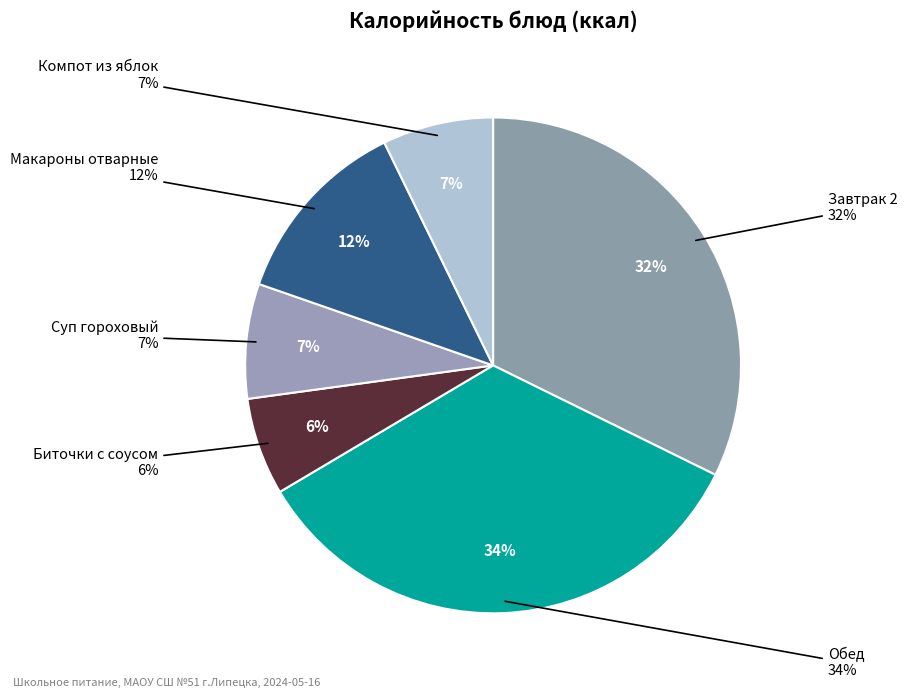

Between Компот из яблок and Суп гороховый, which is larger?

Суп гороховый